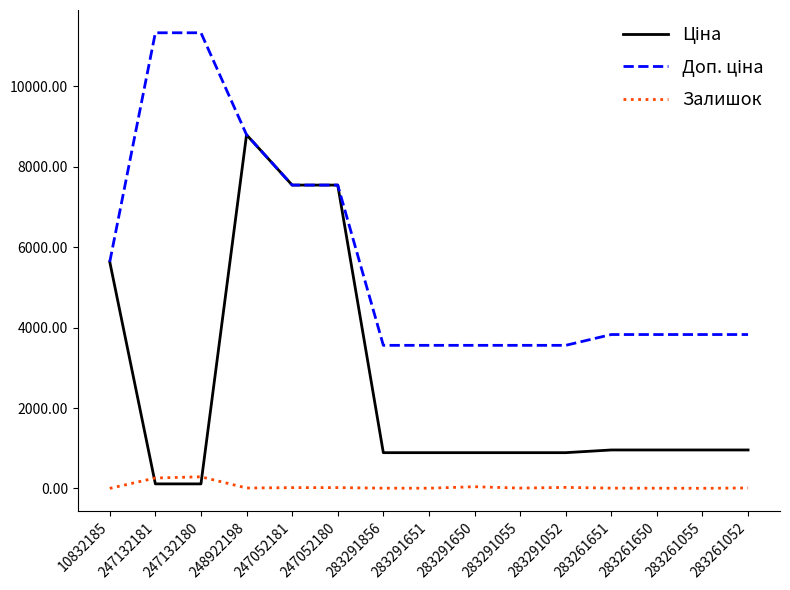

At which category is the sum across all series the highest?

248922198